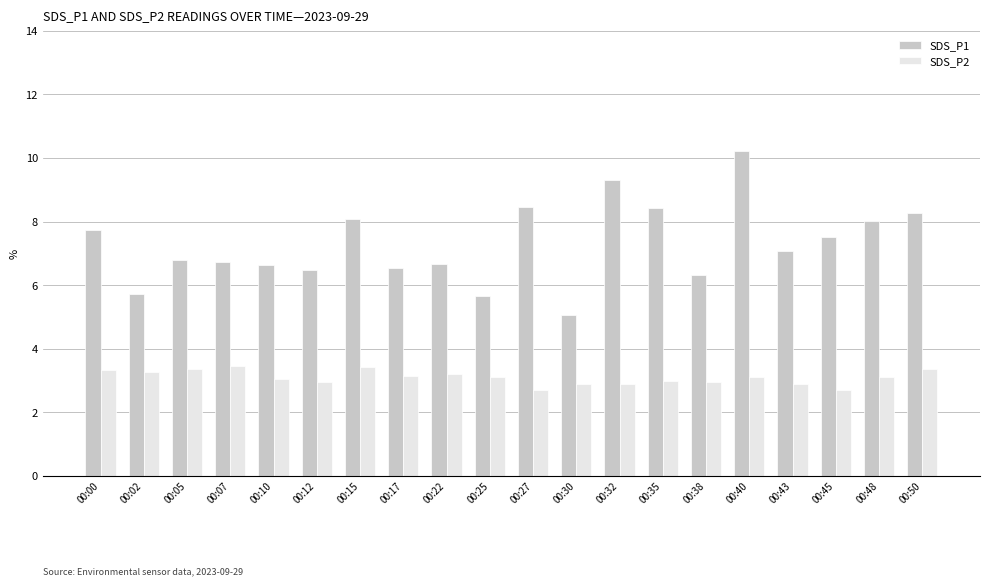

Is it true that SDS_P2 equals 3.4 at 00:05?

True